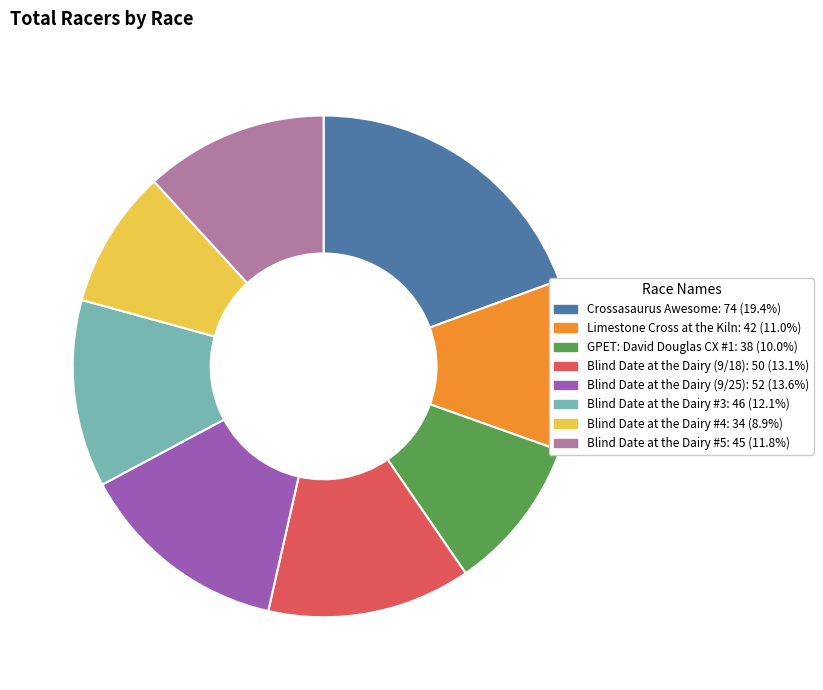

Which category has the smallest portion of the pie?

Blind Date at the Dairy #4